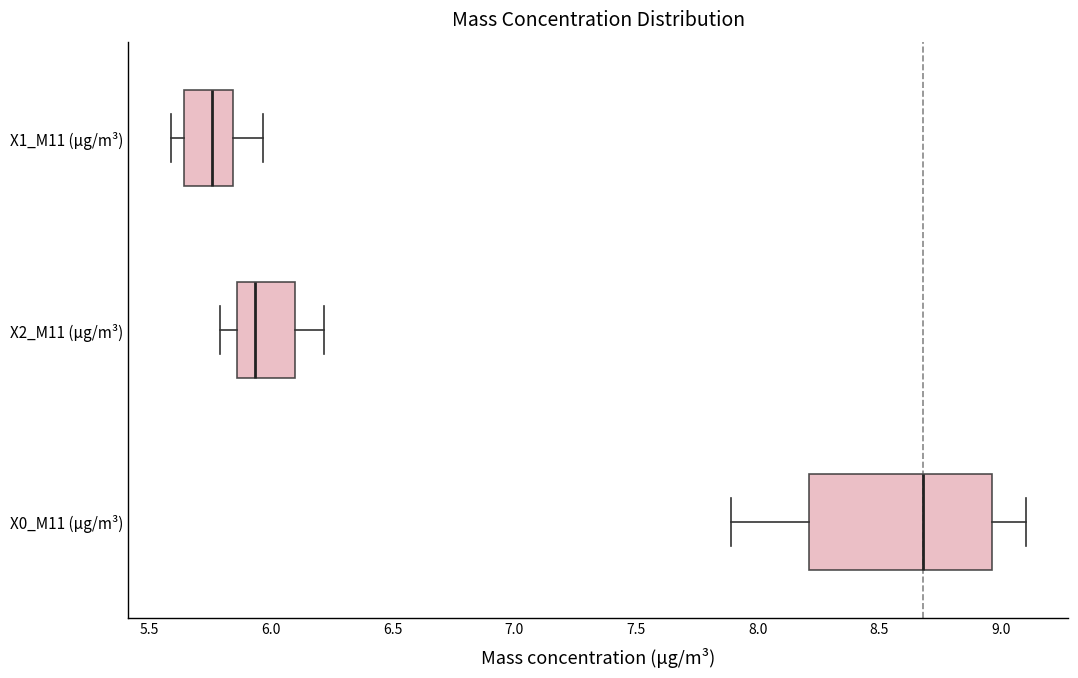

Comparing the boxes themselves (not the whiskers), which one is the widest?

X0_M11 (μg/m³)